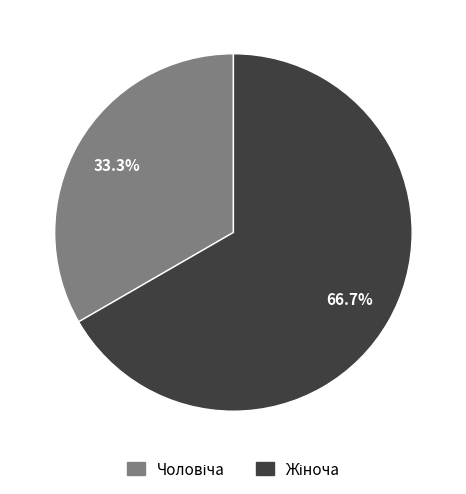

Does any single category account for the majority?

Yes